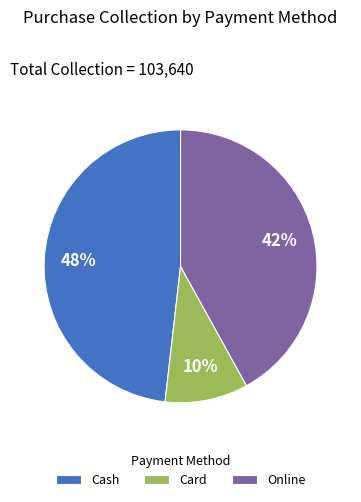

What percentage is the Cash slice, to the nearest percent?

48%